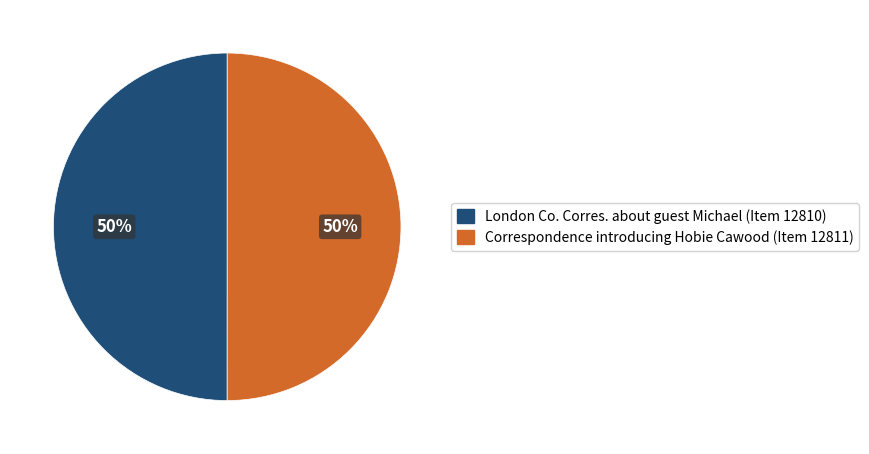

Do London Co. Corres. about guest Michael (Item 12810) and Correspondence introducing Hobie Cawood (Item 12811) together represent more than half of the pie?

Yes